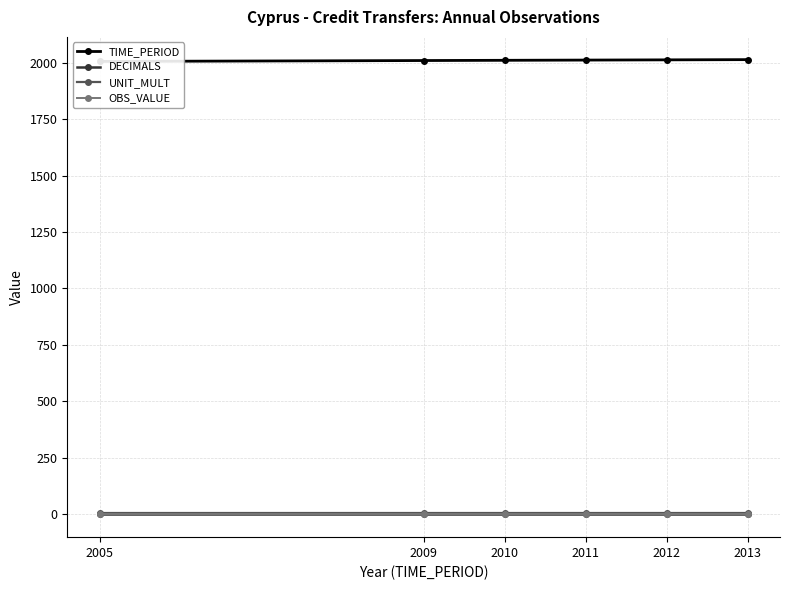

Is this an area chart (filled region under the line)?

No